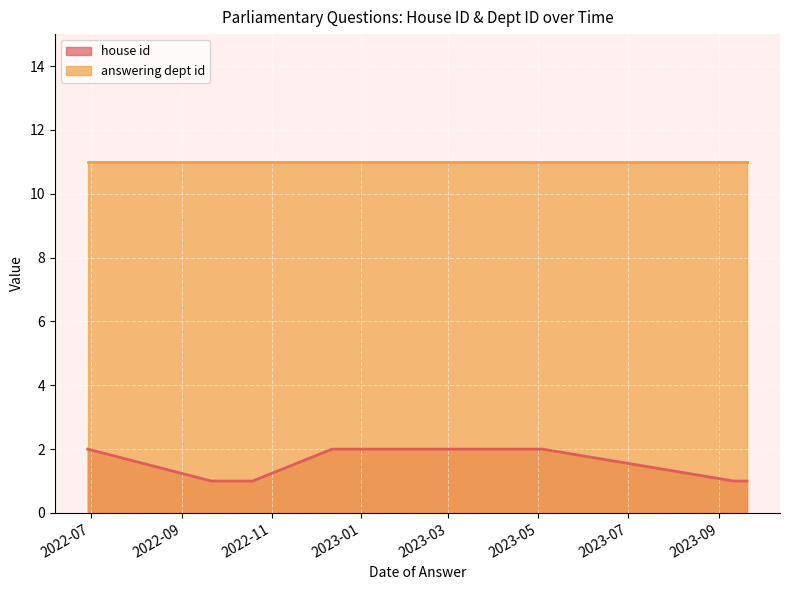

Where is answering dept id nearest to the value 11?

2023-09-20